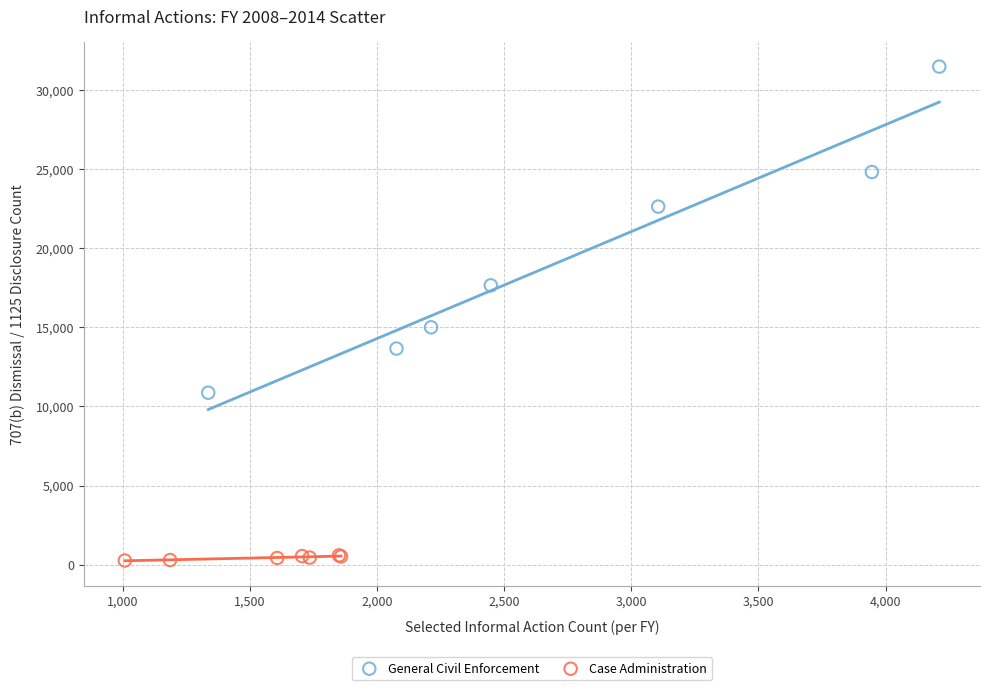

Which series contains the highest Y value?

General Civil Enforcement